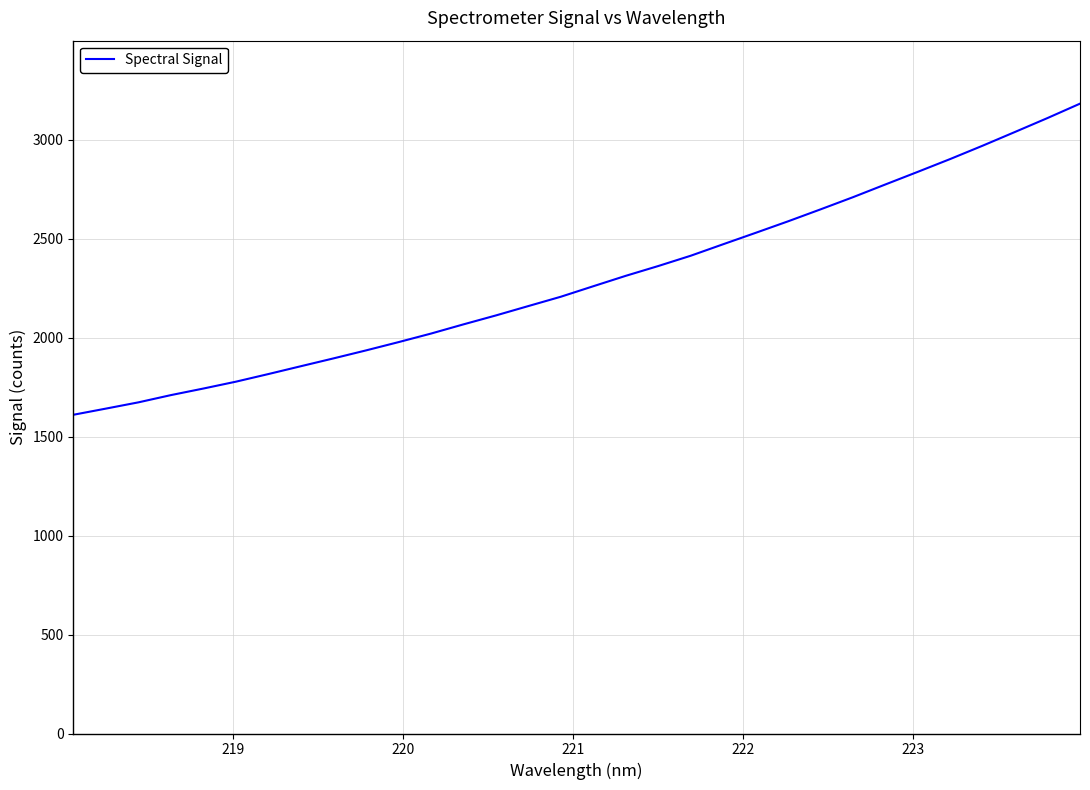

What is the difference between the maximum and minimum values?

1571.5